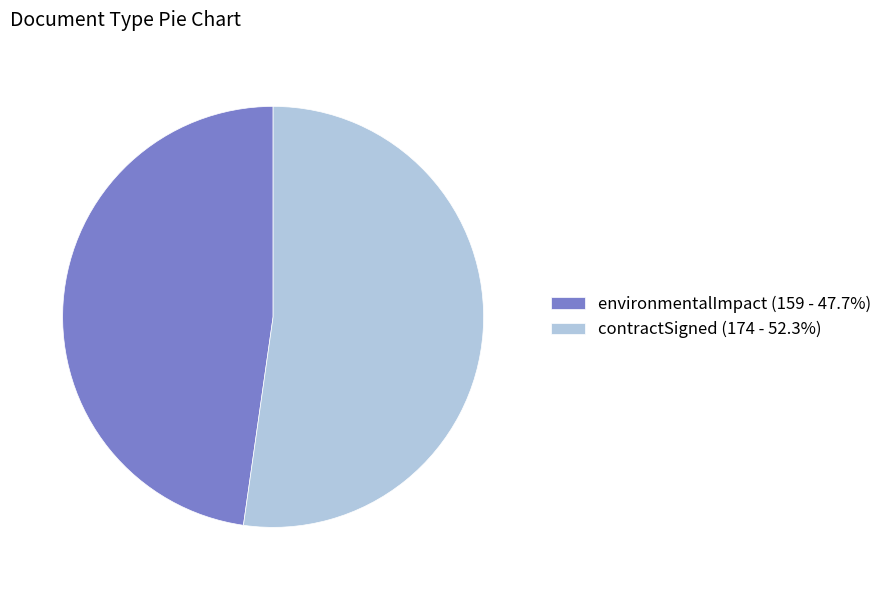

Does environmentalImpact (159 - 47.7%) account for over 50% of the chart?

No